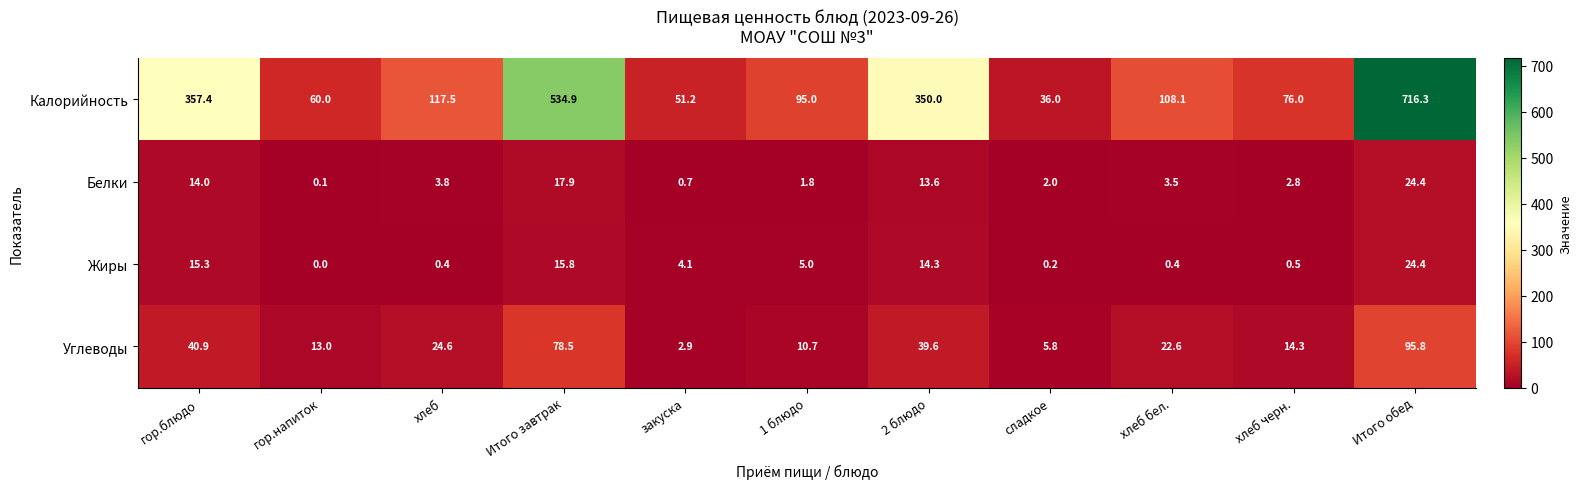

What is the sum of the Белки values at гор.блюдо and Итого завтрак?

31.9